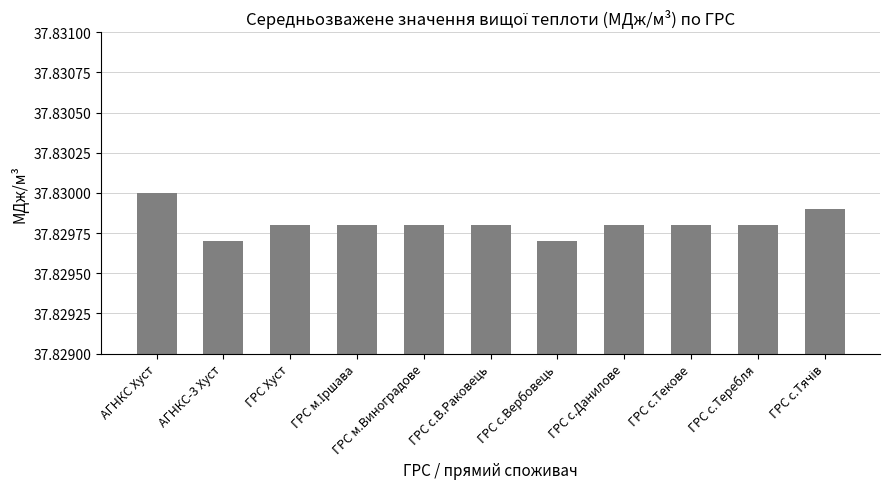

What is the sum of all values?

416.1